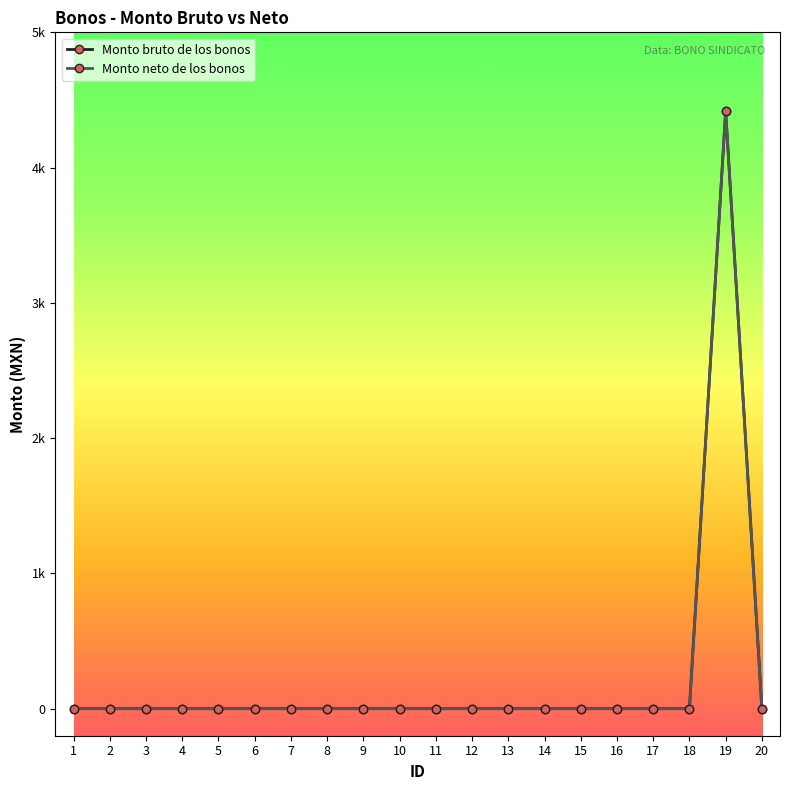

The Monto neto de los bonos series shows 0 at 5. True or false?

True